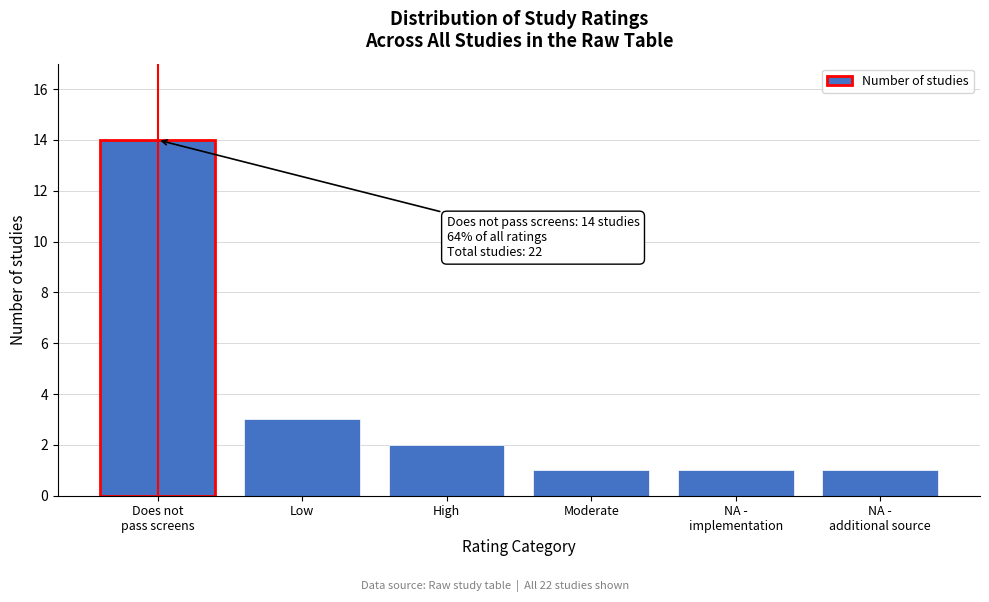

Reading left to right, list all the values displayed in this chart.

14	3	2	1	1	1